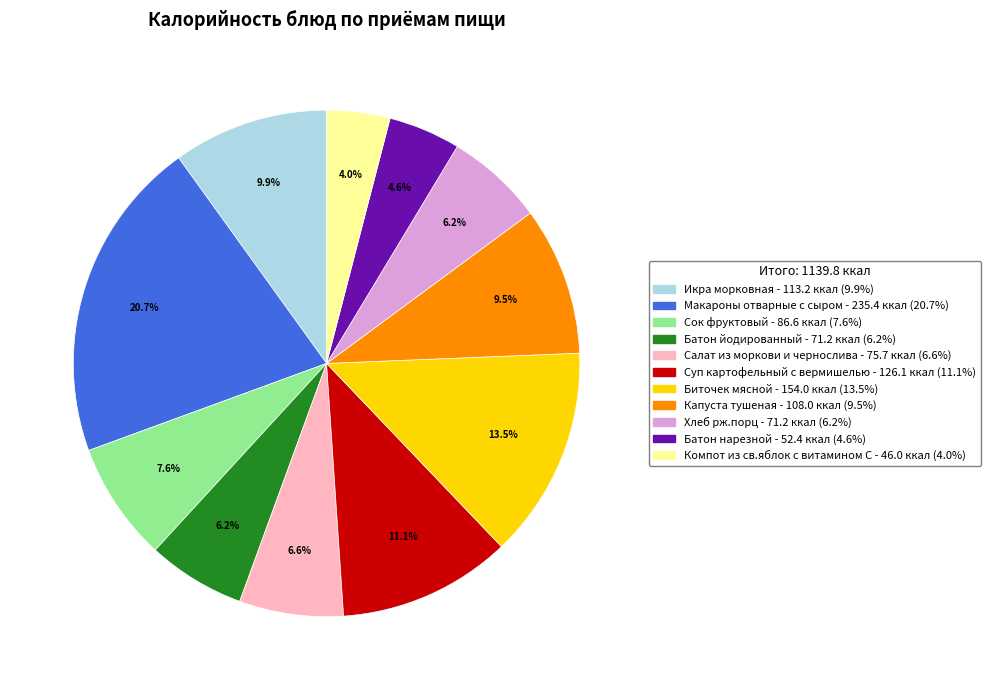

Which category has the smallest portion of the pie?

Компот из св.яблок с витамином С